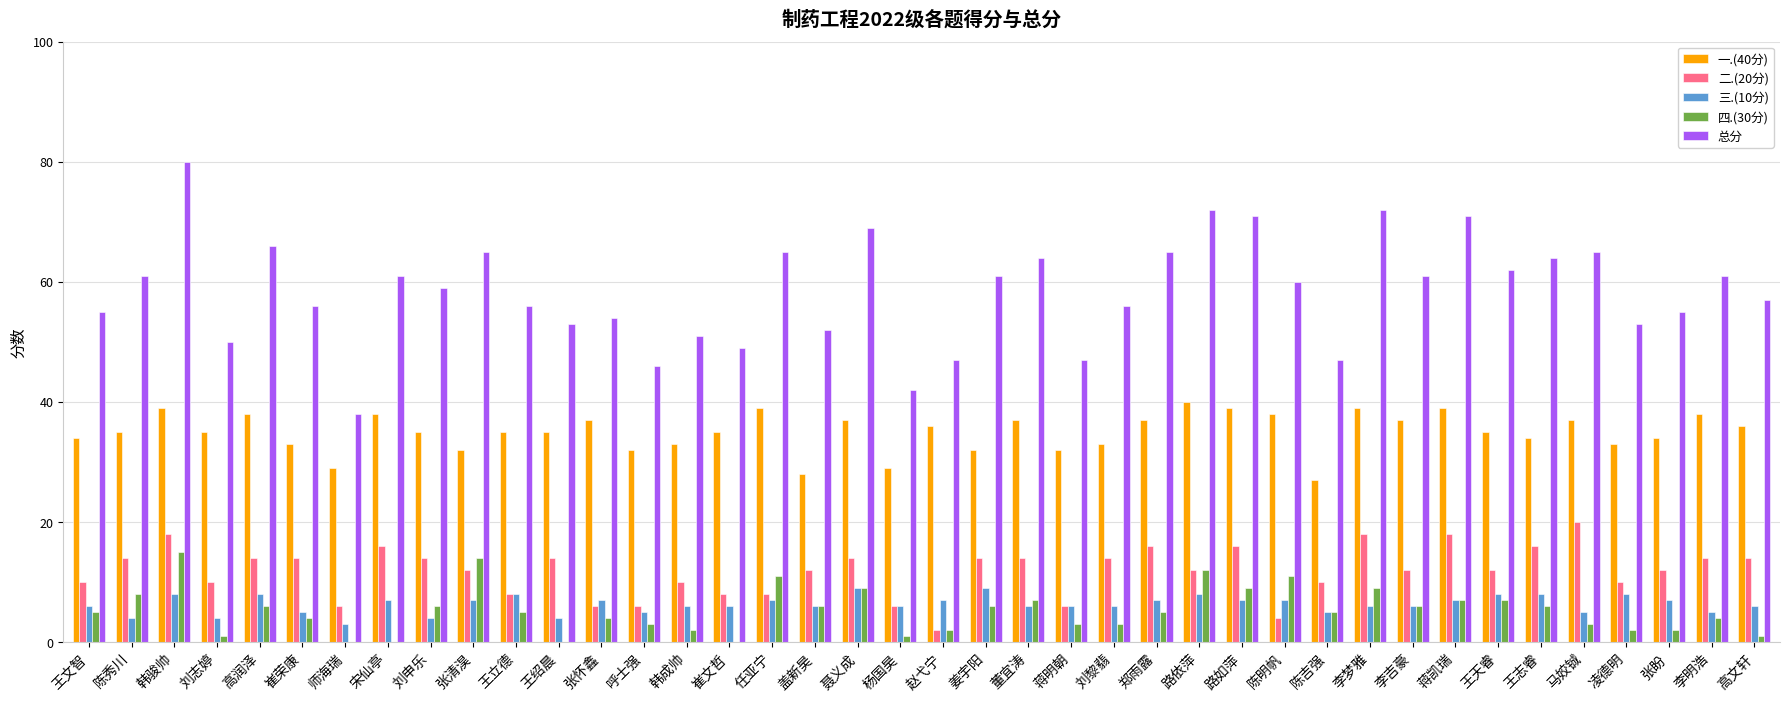

True or false: 一.(40分) has a value of 10 at 师海瑞.

False